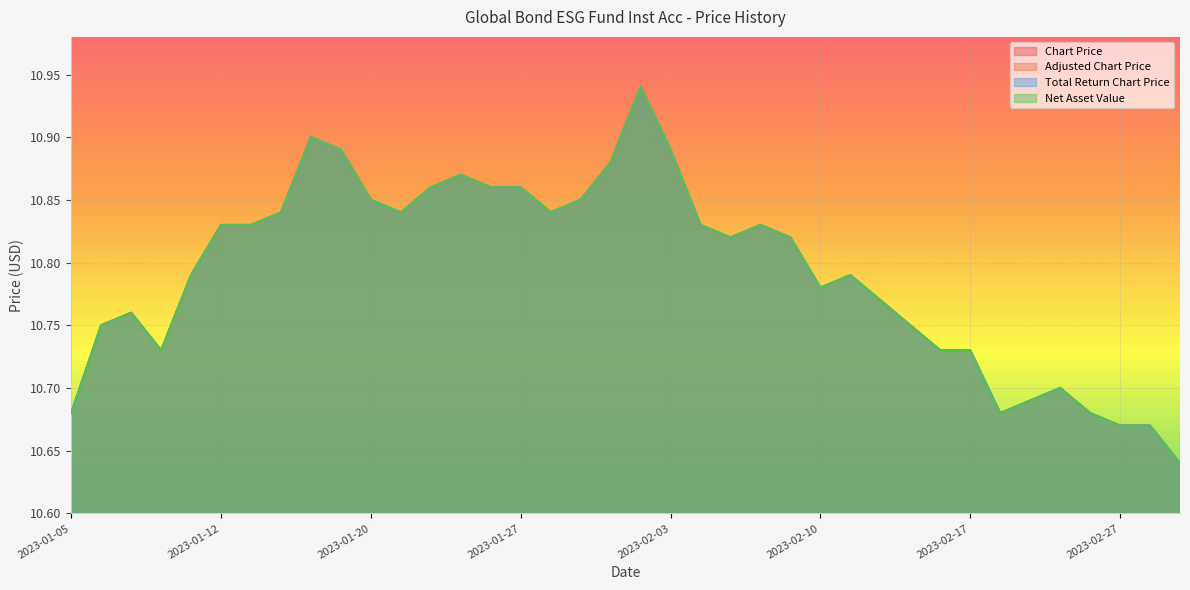

At which category does the chart reach its peak across all series?

2023-02-02